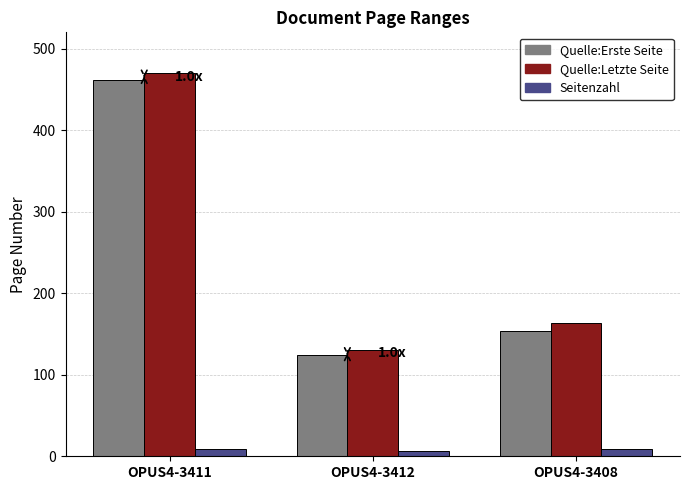

What value does the Quelle:Letzte Seite series have at OPUS4-3412?

130